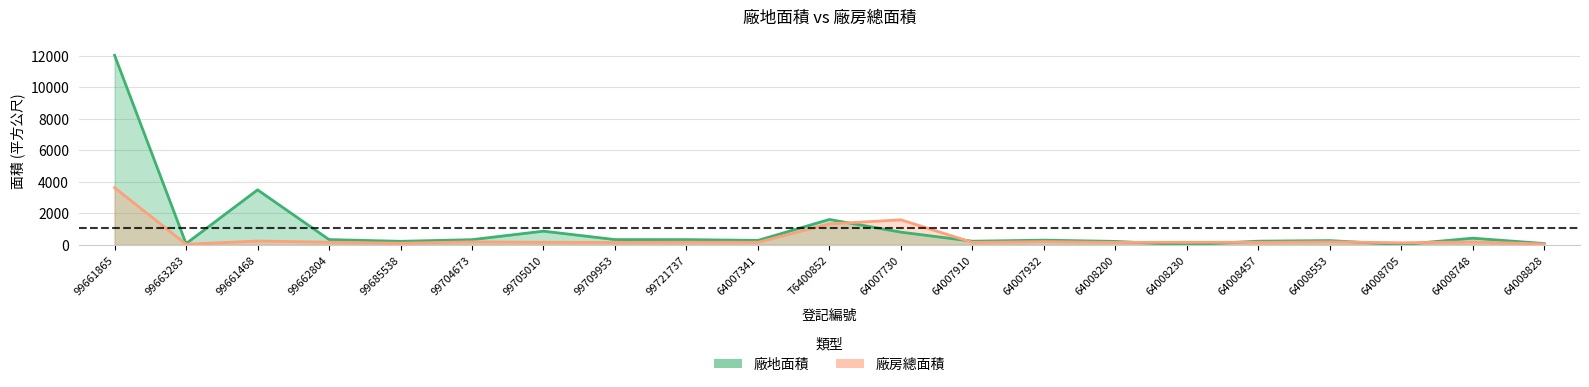

What is the average value of the 廠地面積 series?

1066.6